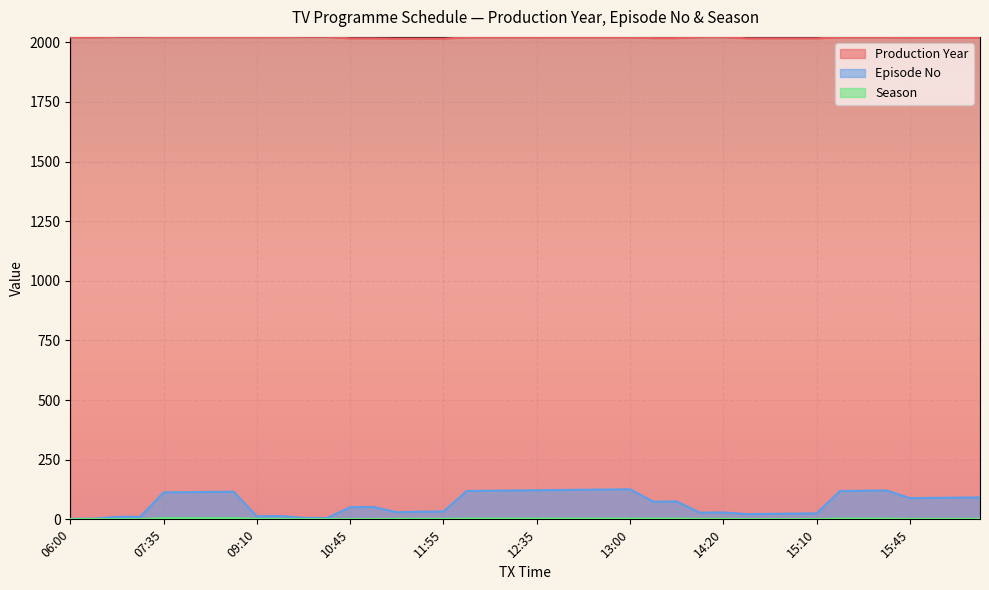

At which label does Season reach its minimum?

06:00